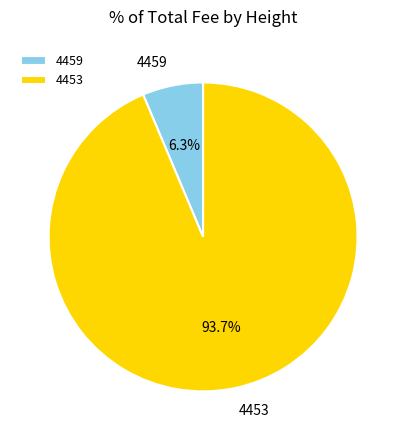

How many segments does this pie chart have?

2